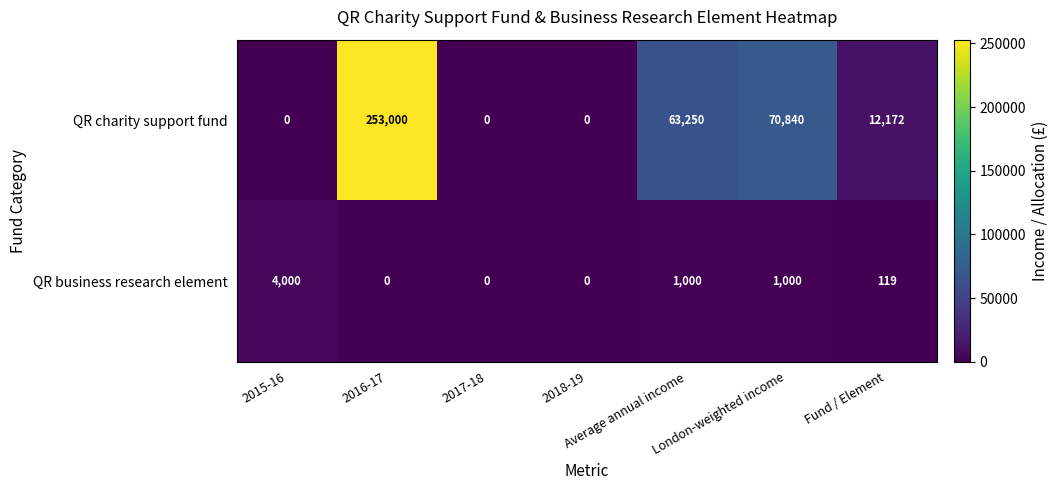

What is the spread (max minus min) of values at London-weighted income?

69840